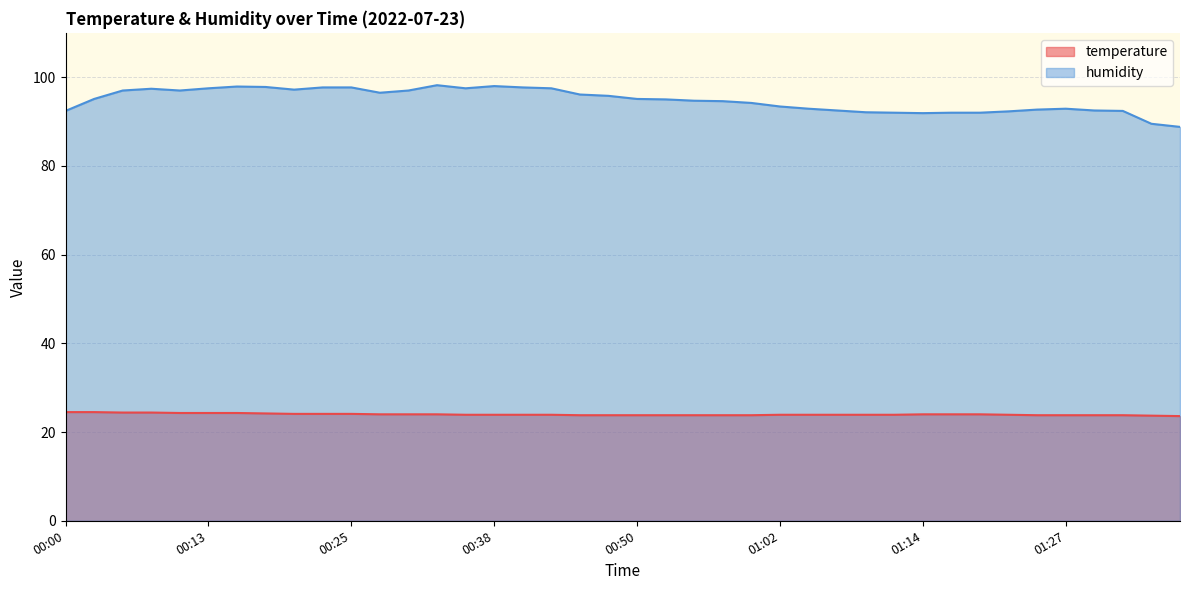

How many series are shown in this chart?

2